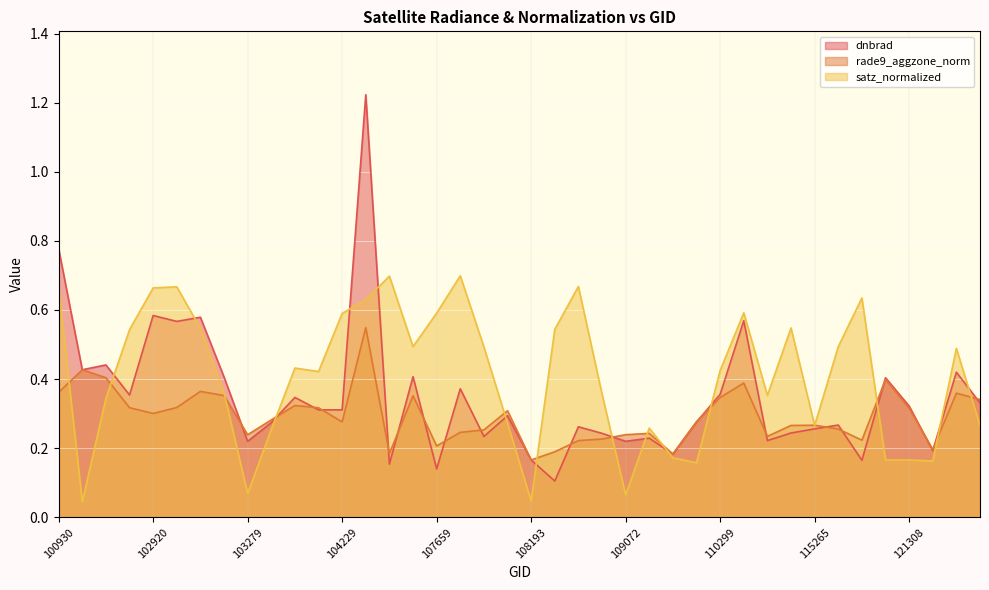

How many times do rade9_aggzone_norm and dnbrad cross each other?

23